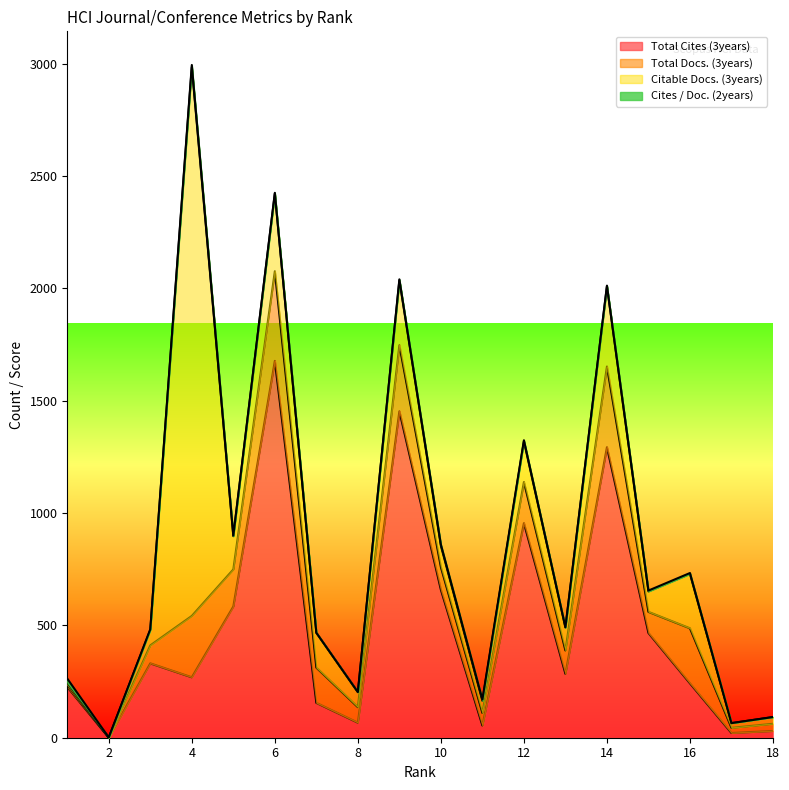

In Total Docs. (3years), how many points are higher than both neighbors (excluding endpoints)?

6